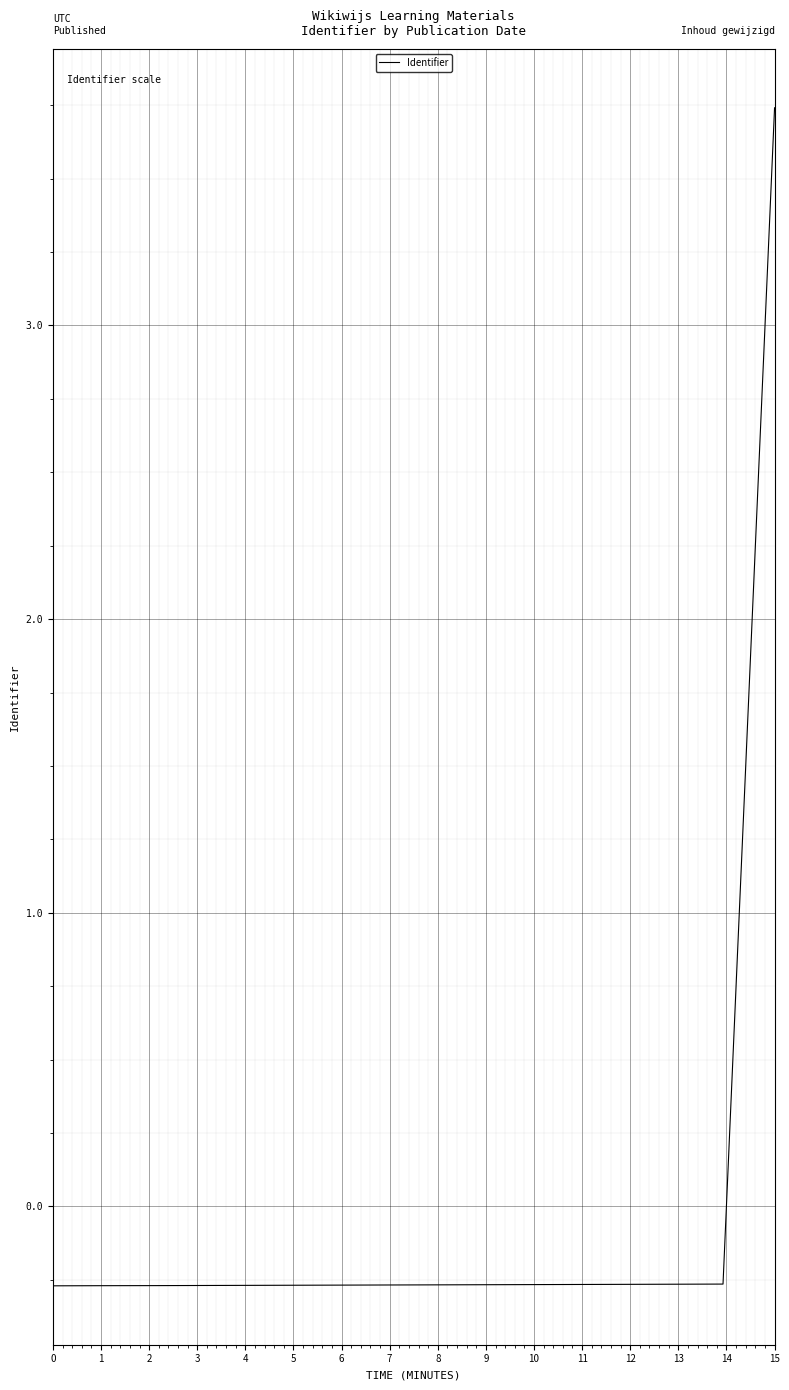

What is the maximum value shown in the chart?

3.7